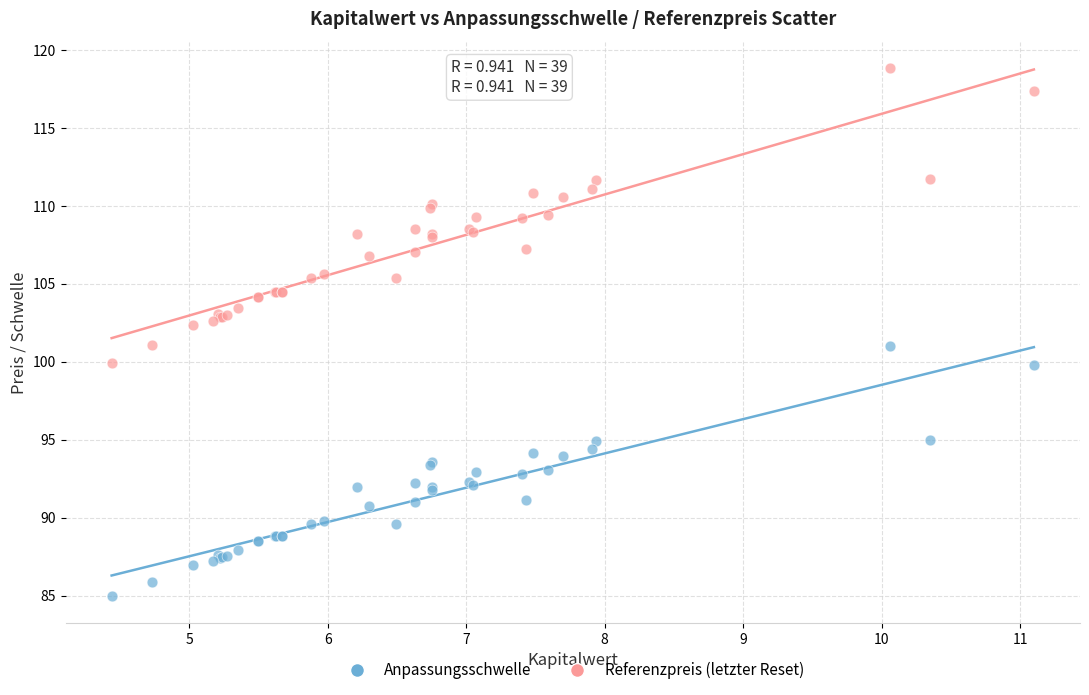

What are all the series names shown in the legend?

Anpassungsschwelle, Referenzpreis (letzter Reset)